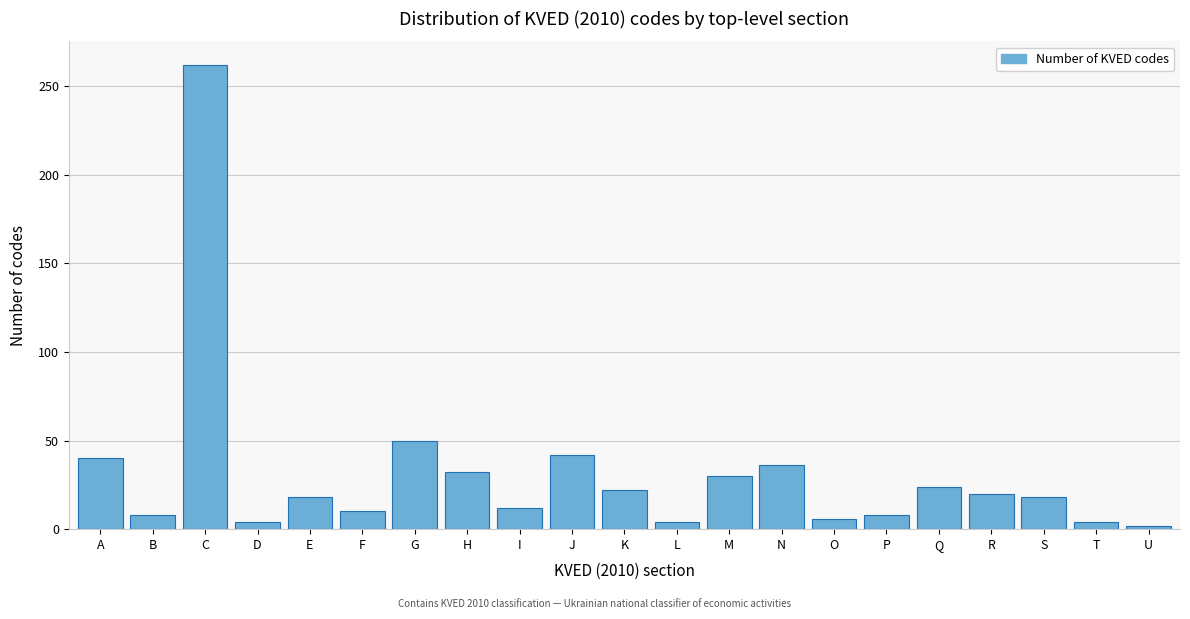

Reading left to right, transcribe all the data shown in this chart.

A=40	B=8	C=262	D=4	E=18	F=10	G=50	H=32	I=12	J=42	K=22	L=4	M=30	N=36	O=6	P=8	Q=24	R=20	S=18	T=4	U=2